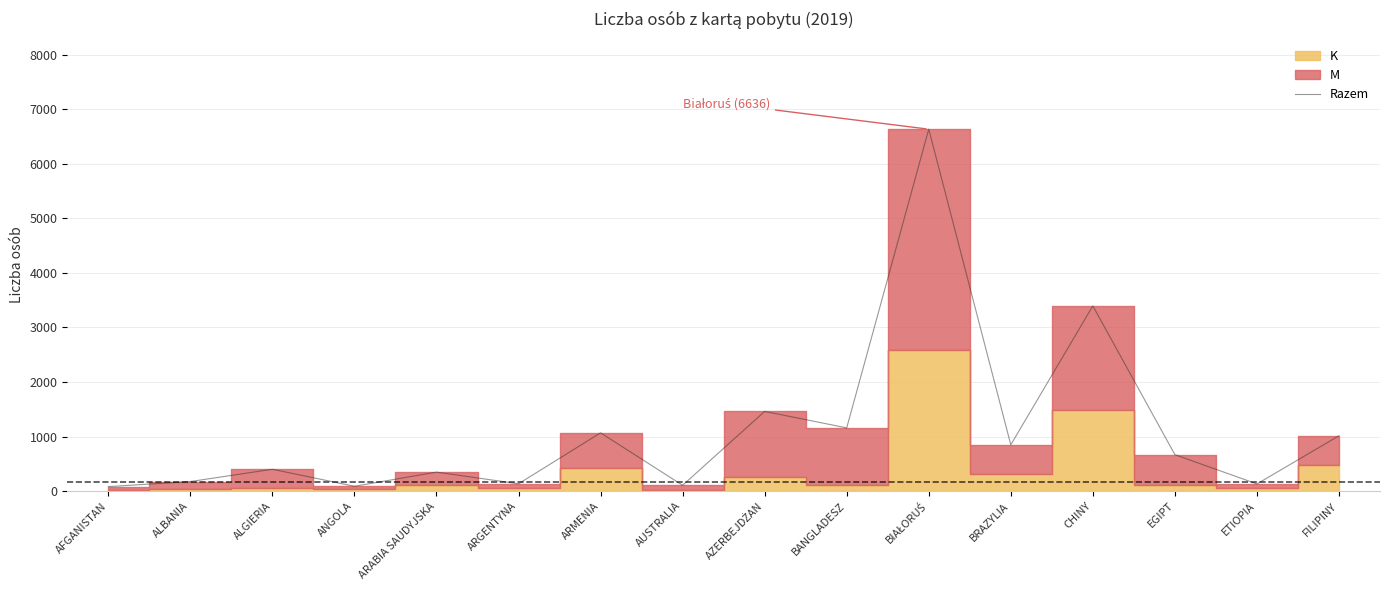

List the labels in order of value, largest first.

BIAŁORUŚ, CHINY, AZERBEJDŻAN, BANGLADESZ, ARMENIA, FILIPINY, BRAZYLIA, EGIPT, ALGIERIA, ARABIA SAUDYJSKA, ALBANIA, ARGENTYNA, ETIOPIA, AUSTRALIA, ANGOLA, AFGANISTAN